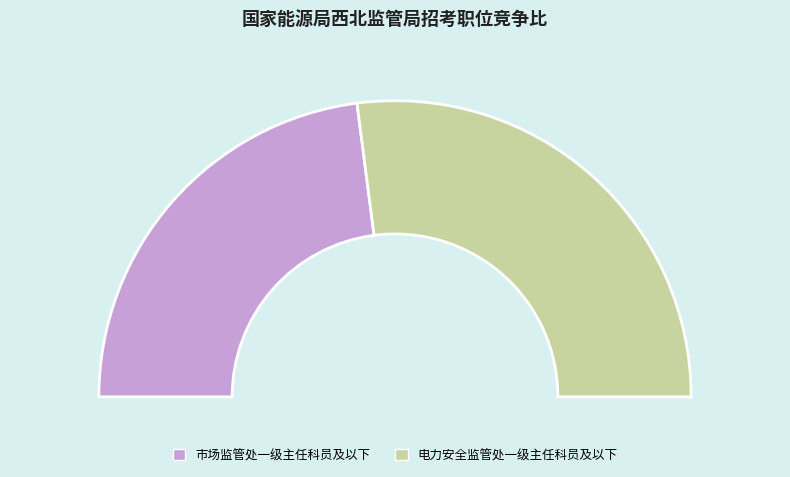

What is the ratio of the value at 市场监管处一级主任科员及以下 to the value at 电力安全监管处一级主任科员及以下?

0.8